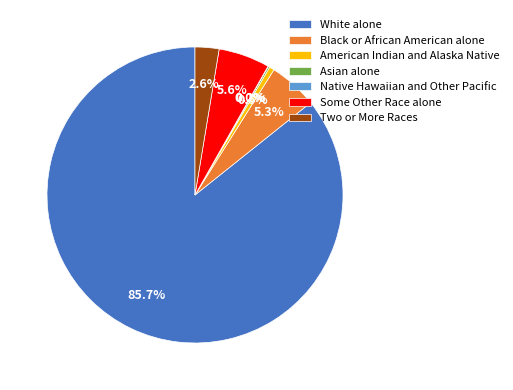

Is there any slice that represents more than half of the pie?

Yes